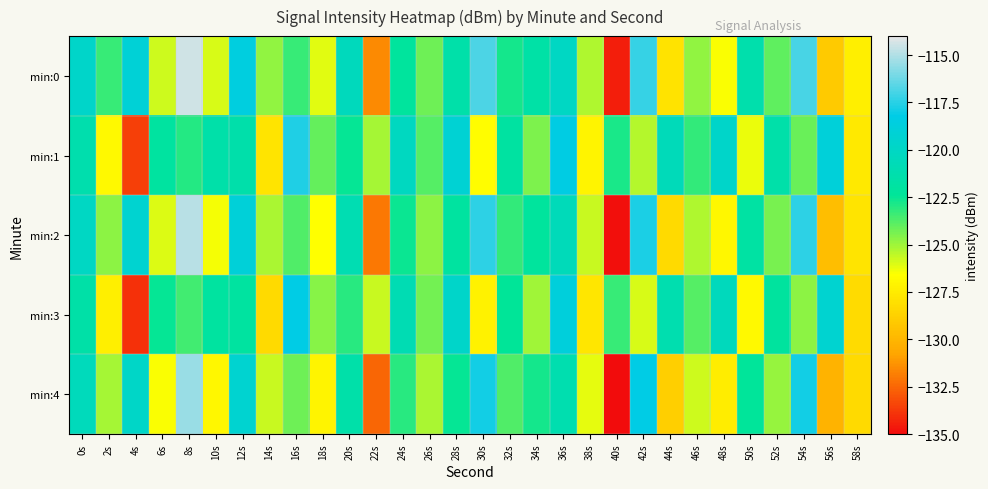

At which category is the sum across all series the highest?

8s